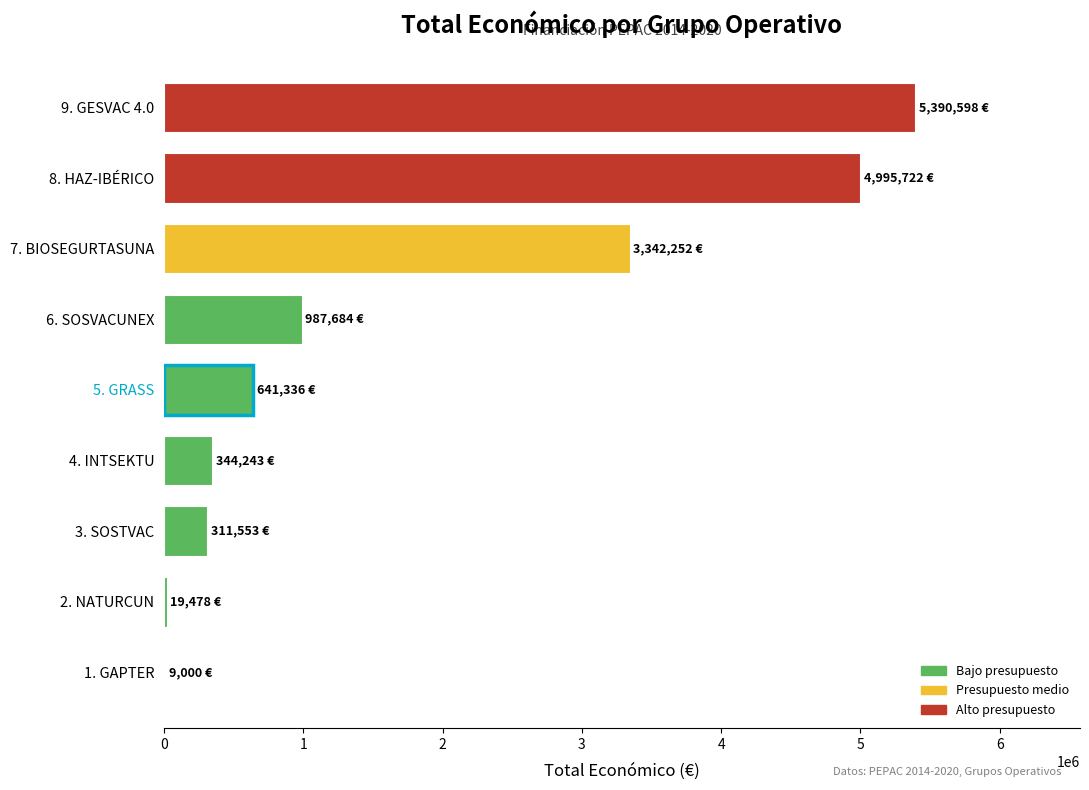

What is the greatest value displayed?

5390598